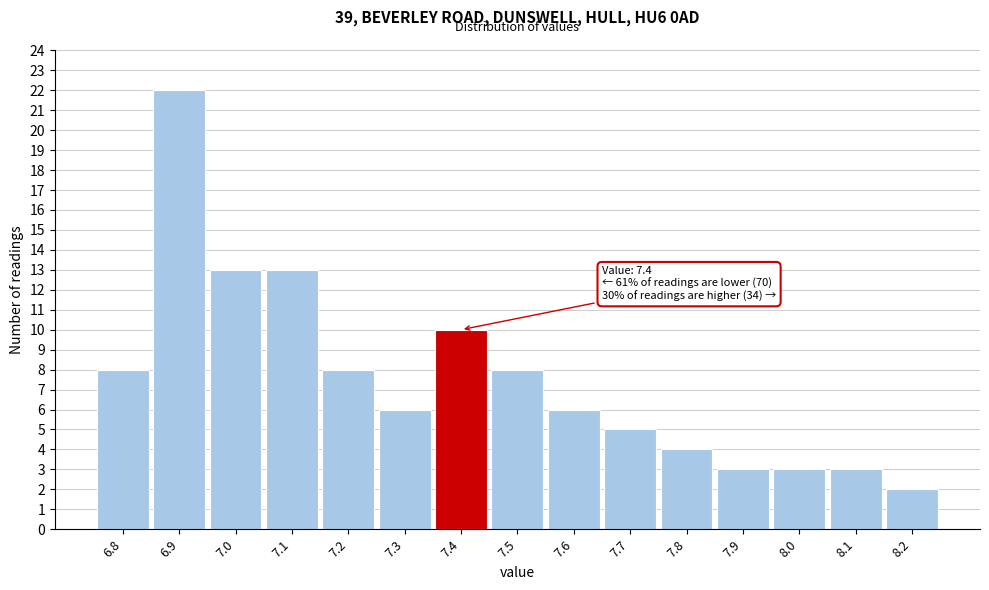

Over which range of the x-axis is the bar tallest?

6.85 to 6.95